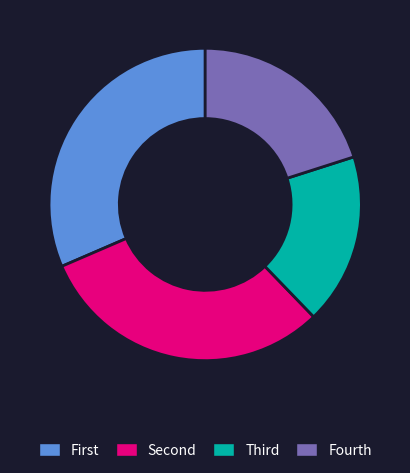

Count the number of slices in the pie.

4